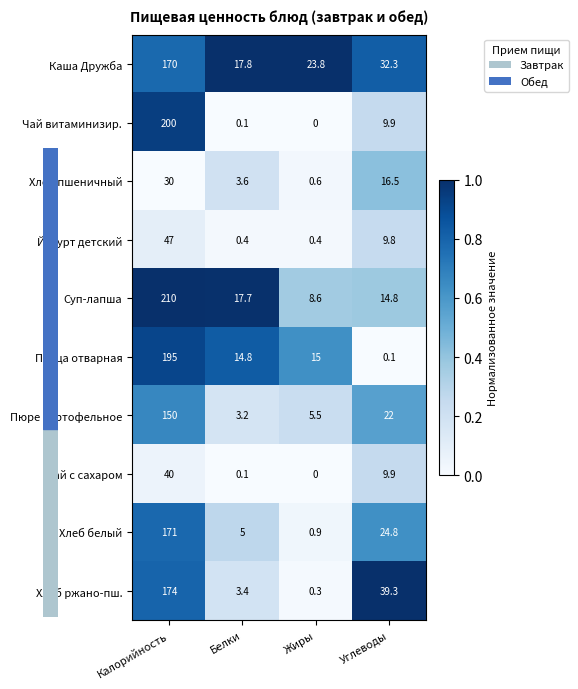

The Каша Дружба series shows 240.6 at Калорийность. True or false?

False